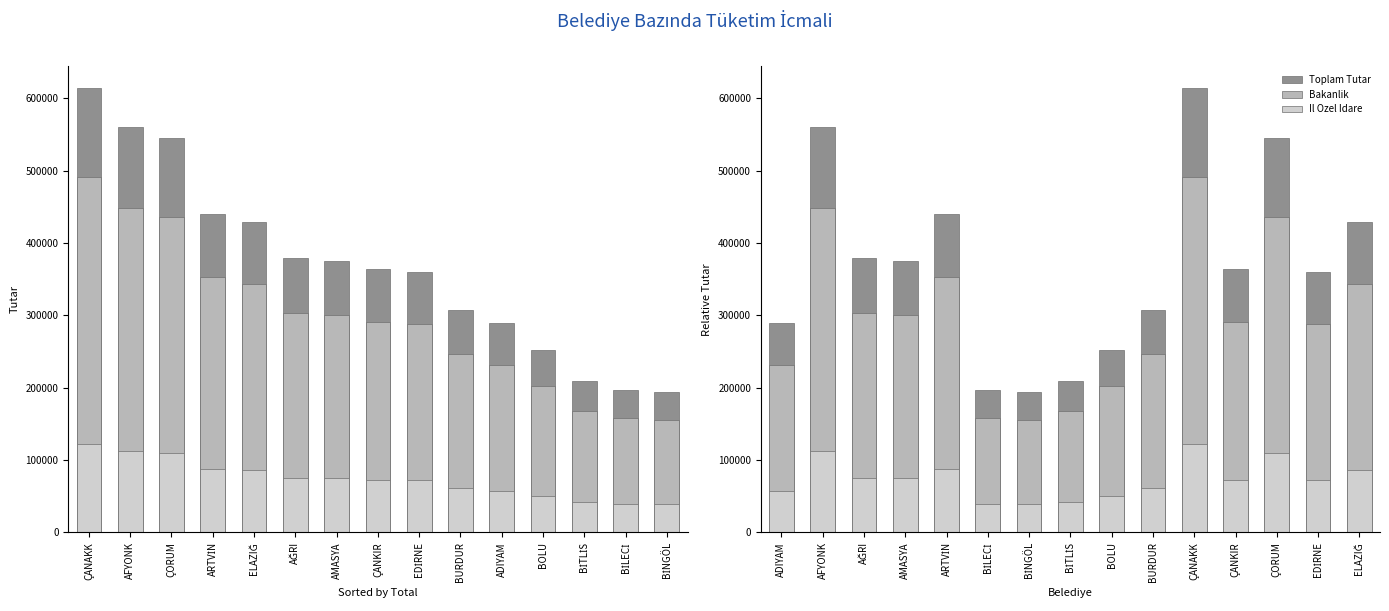

Between AĞRI and BİLECİ, which is larger?

AĞRI